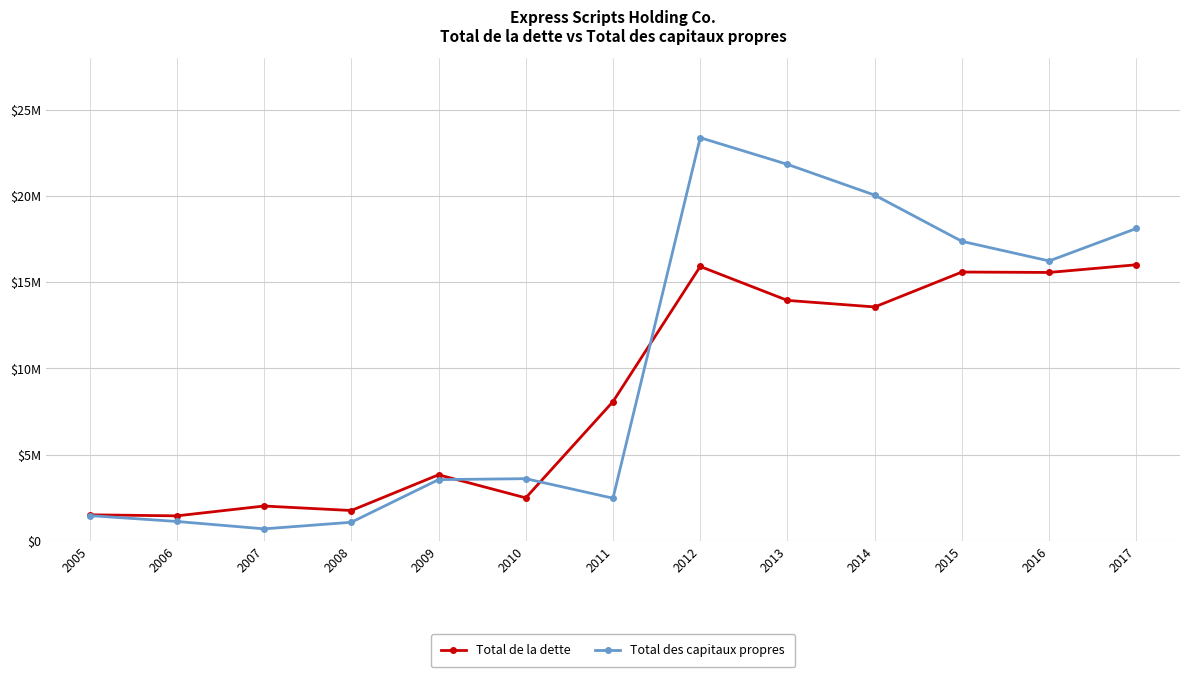

What is the spread (max minus min) of values at 2009?

280800